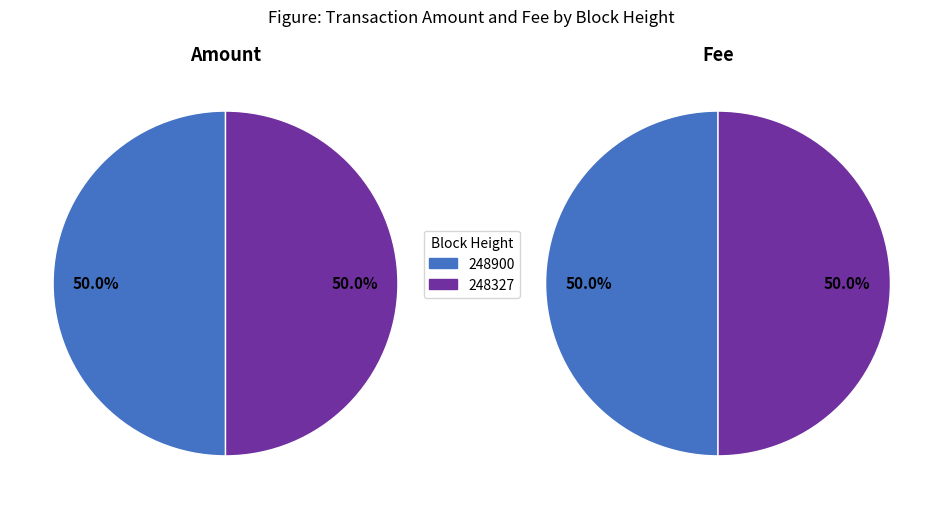

Does 248900 represent more than half of the total?

No